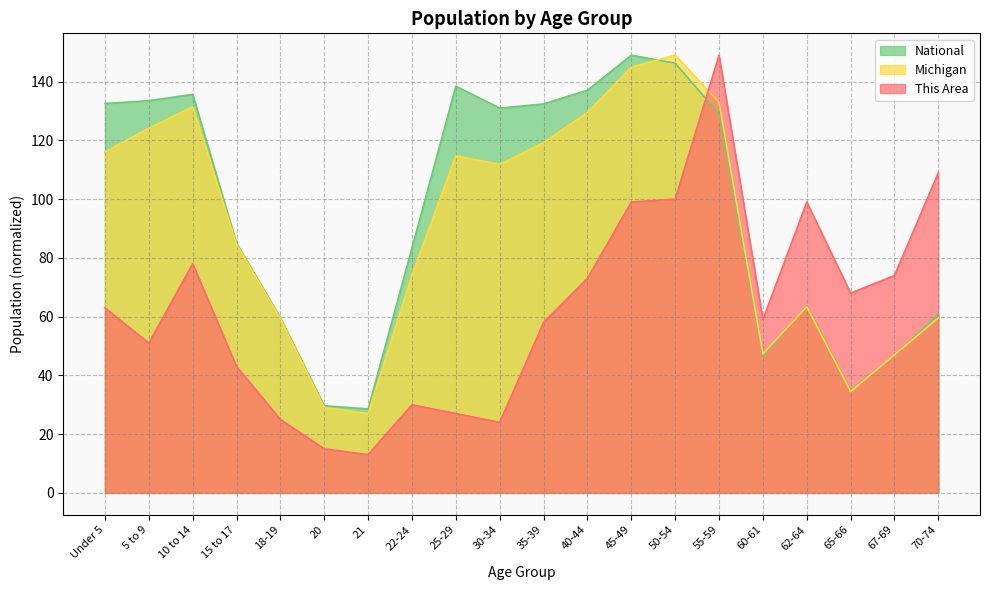

What is the difference between the This Area values at 45-49 and 60-61?

40.0